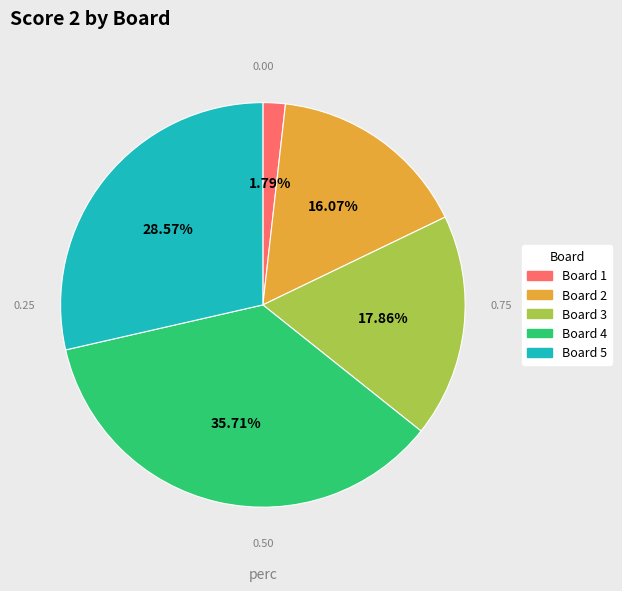

What is the total percentage of Board 4 and Board 5?

64.3%